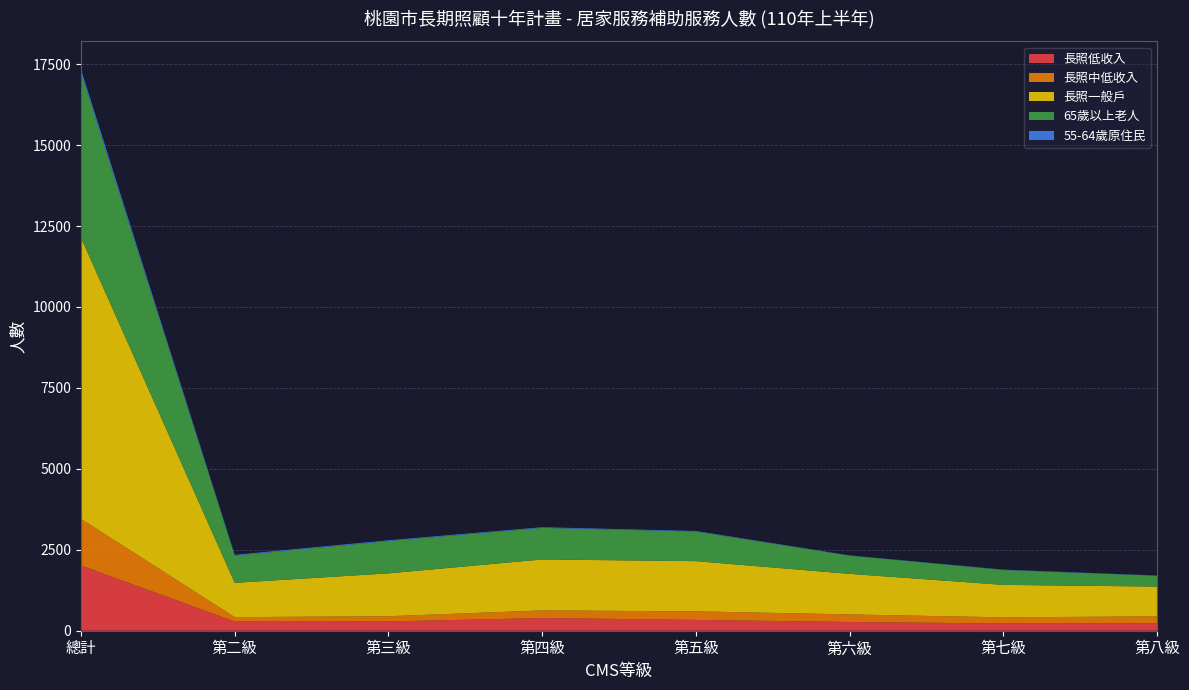

Reading left to right, transcribe all the data shown in this chart.

長照低收入: 2015	285	286	391	334	270	223	226
長照中低收入: 1440	135	162	237	264	234	190	218
長照一般戶: 8681	1059	1324	1573	1551	1252	1003	919
65歲以上老人: 5087	840	999	977	913	563	460	335
55-64歲原住民: 112	25	23	19	19	8	11	7